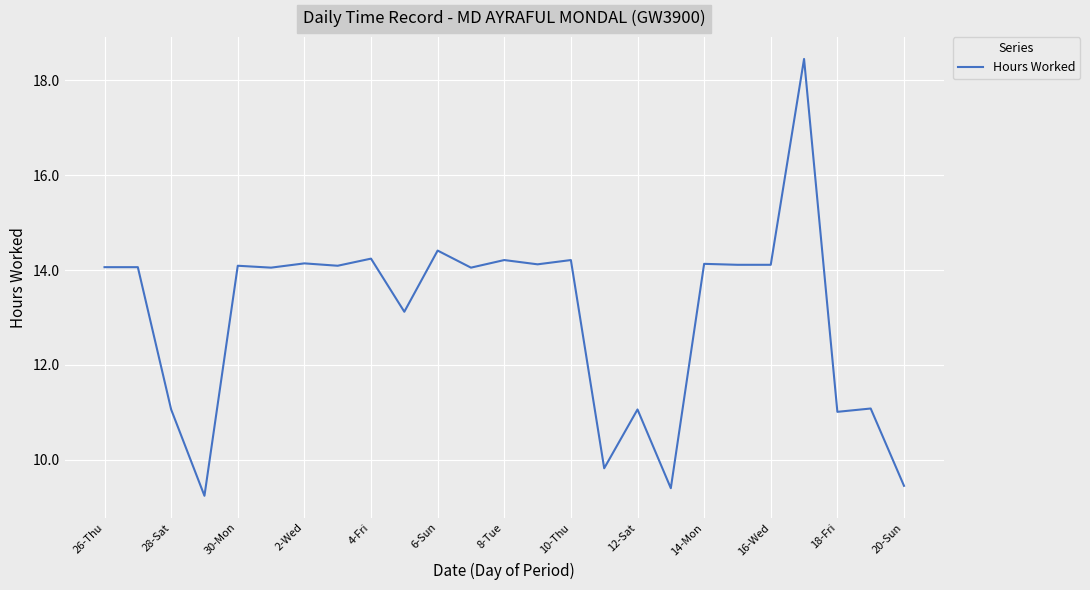

What is the difference between the maximum and minimum values?

9.2